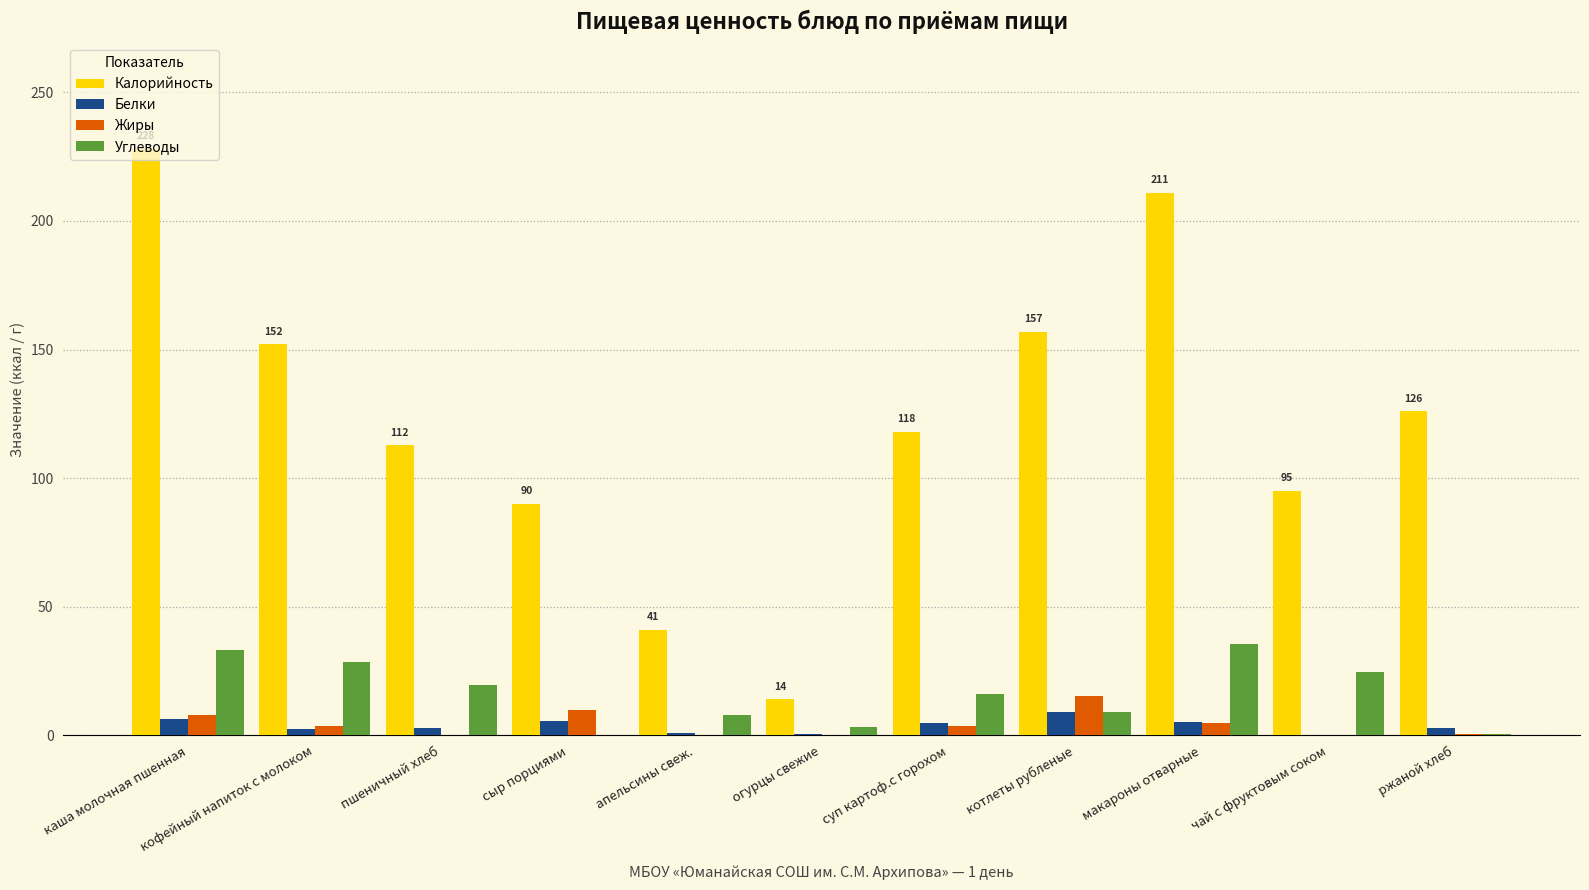

What is the average value of the Белки series?

3.8